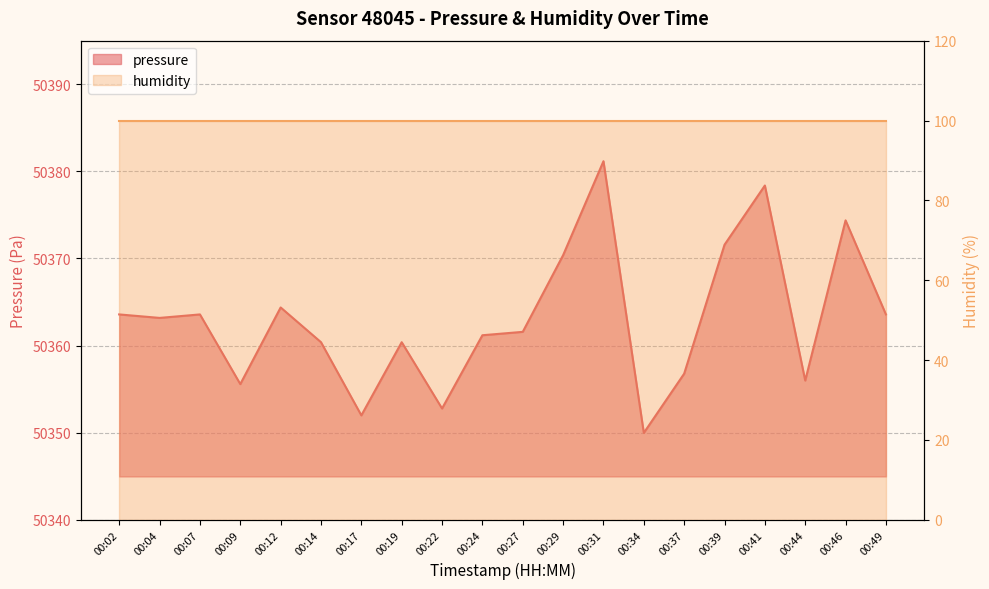

What is the ratio of the value at 00:37 to the value at 00:17?

1.0